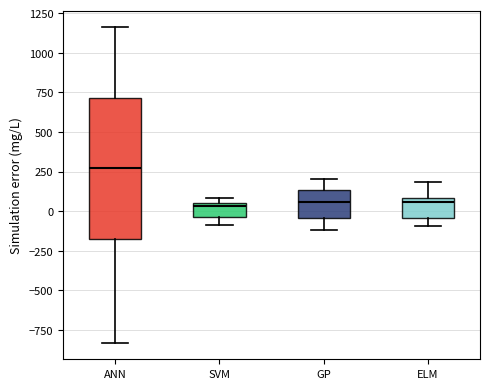

Where does the upper whisker of the box for ANN end on the y-axis? The values are not printed on the chart, so give them approximately, as read against the axis.

1150